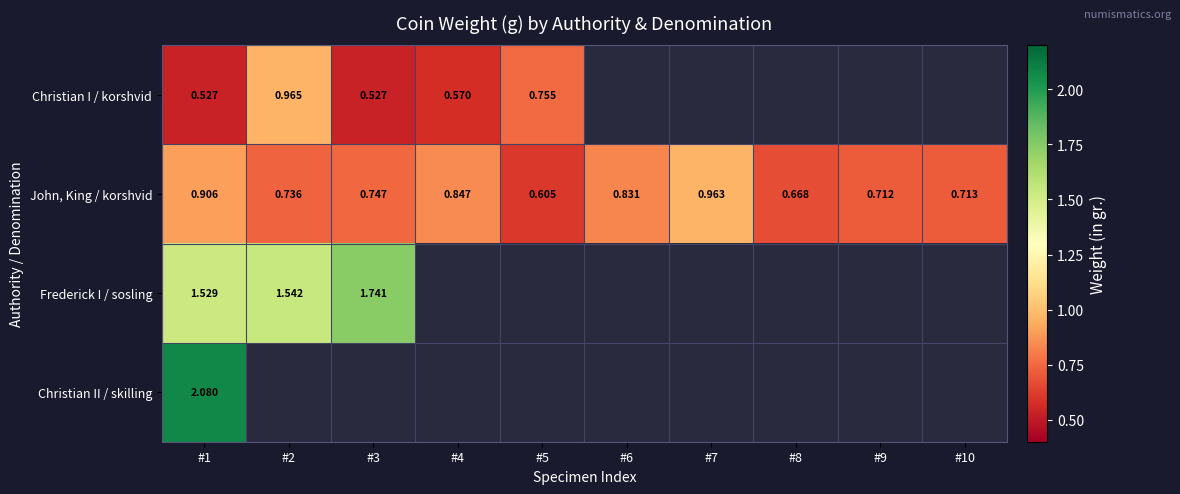

Between #5 and #10, which series saw the biggest shift?

John, King / korshvid